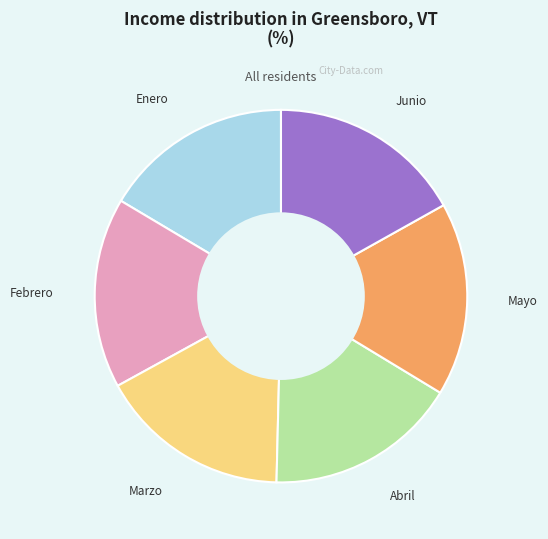

Is there a majority slice in this chart?

No